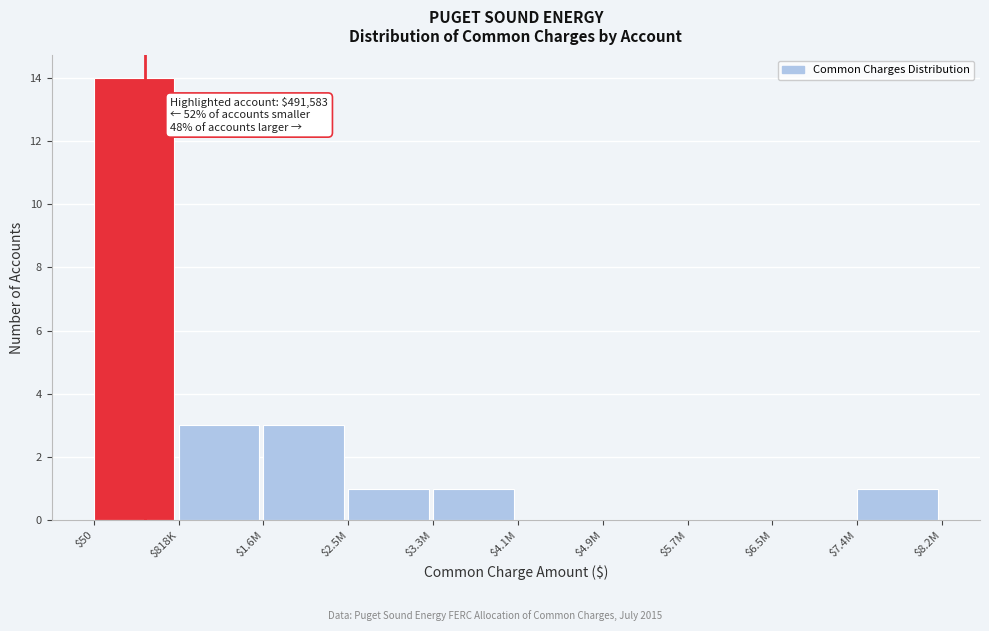

What is the sum of all values?

23